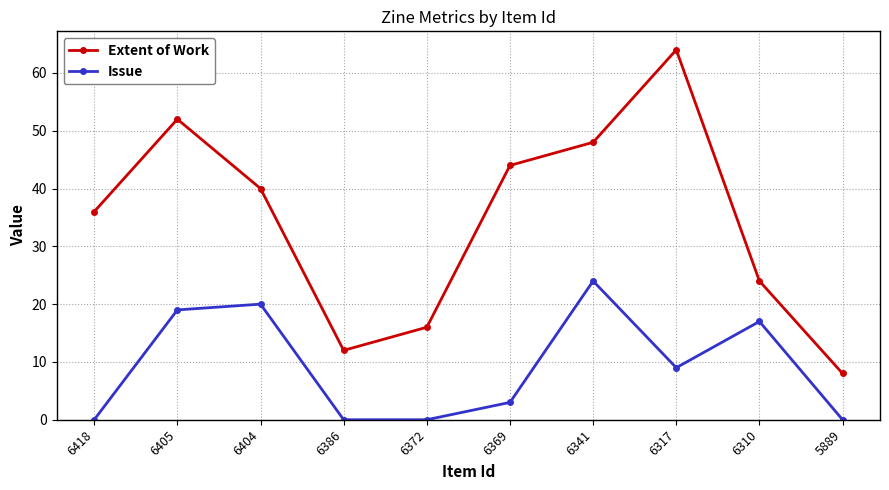

What are all the series names shown in the legend?

Extent of Work, Issue